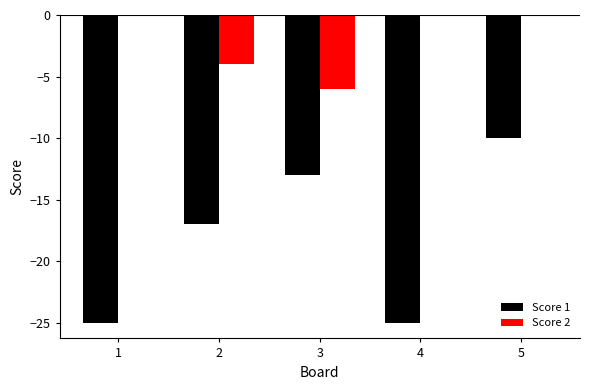

What is the sum of all Score 1 values?

-90